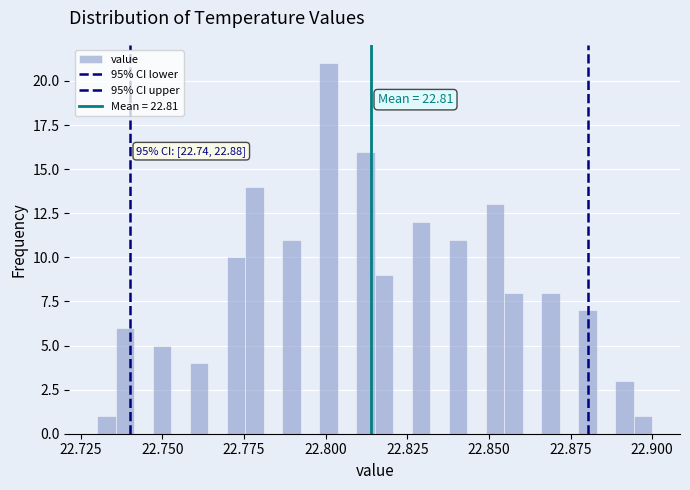

Around what value on the x-axis is the tallest bar? Give the approximate position of its centre, as read against the axis.

22.800